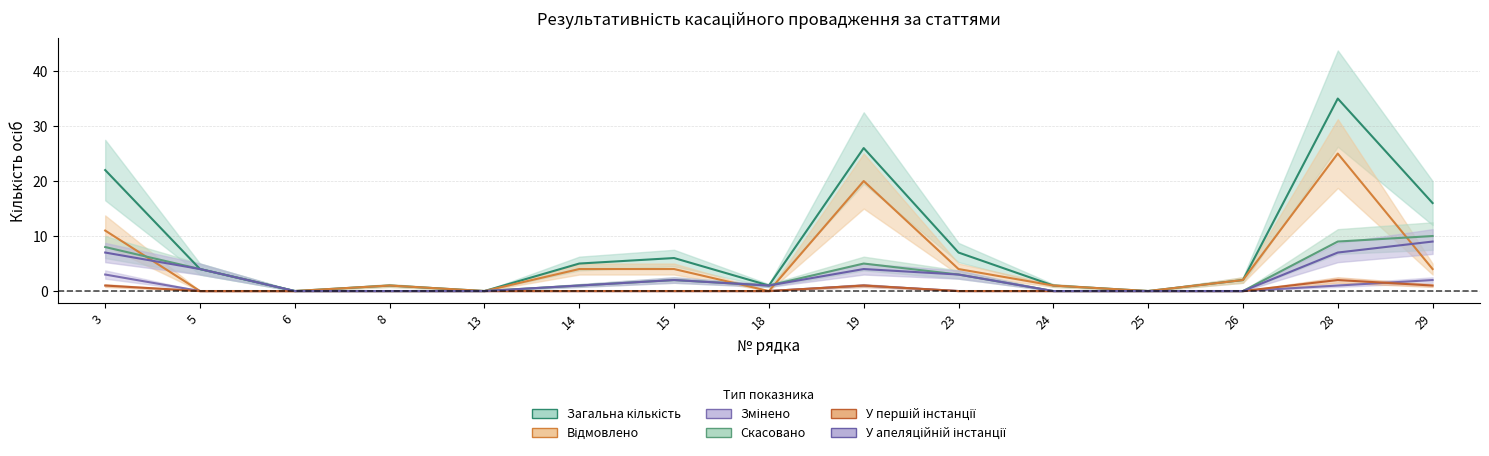

Which series has the largest range (max minus min)?

Загальна кількість